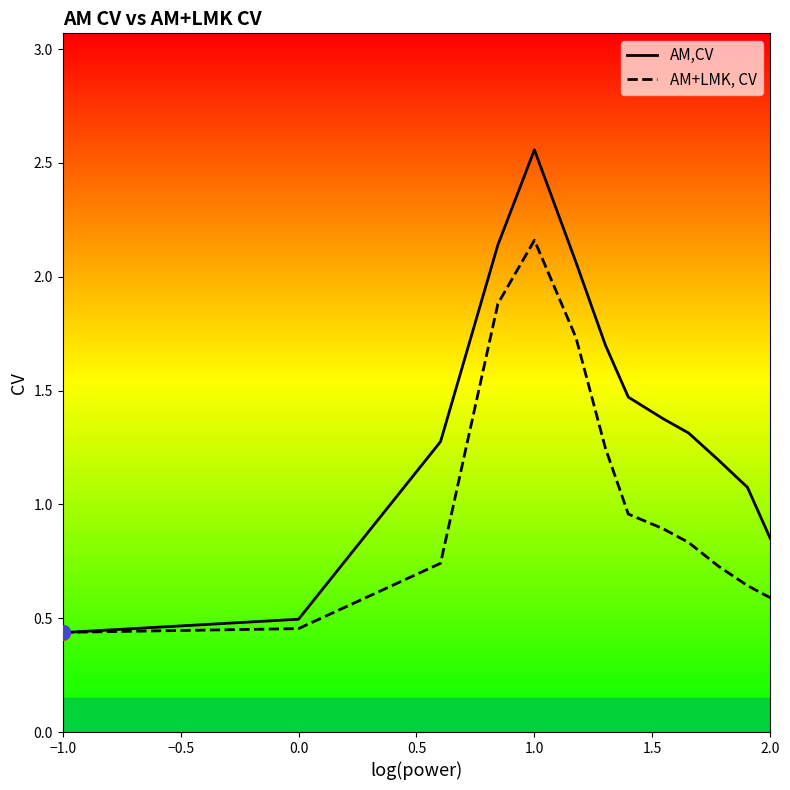

At which category does AM,CV reach its first local peak?

1.0